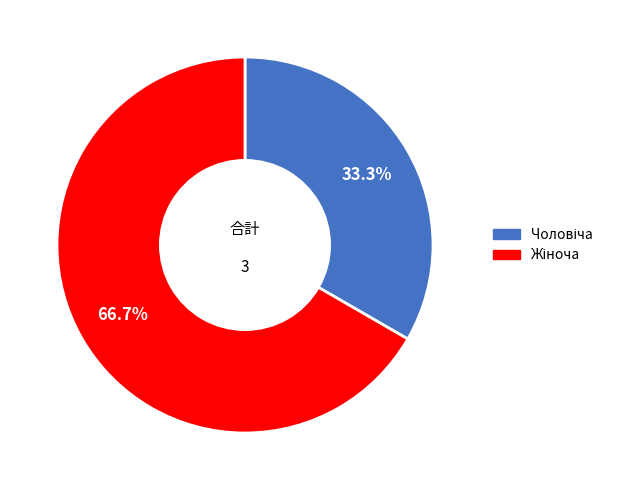

To the nearest percent, what is the difference between the largest and smallest slice percentages?

33%